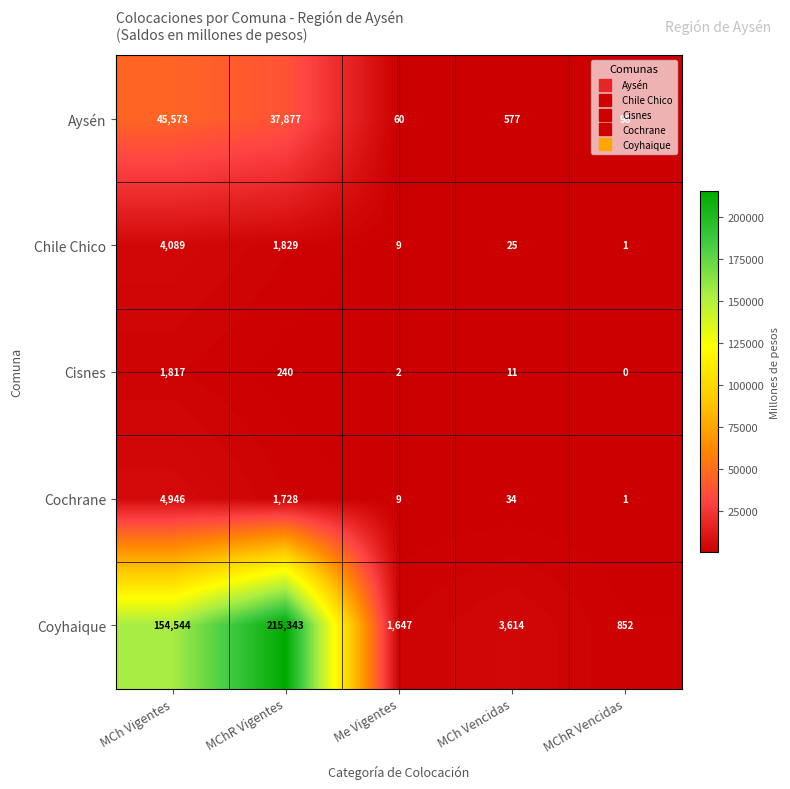

Count the number of categories in the chart.

5